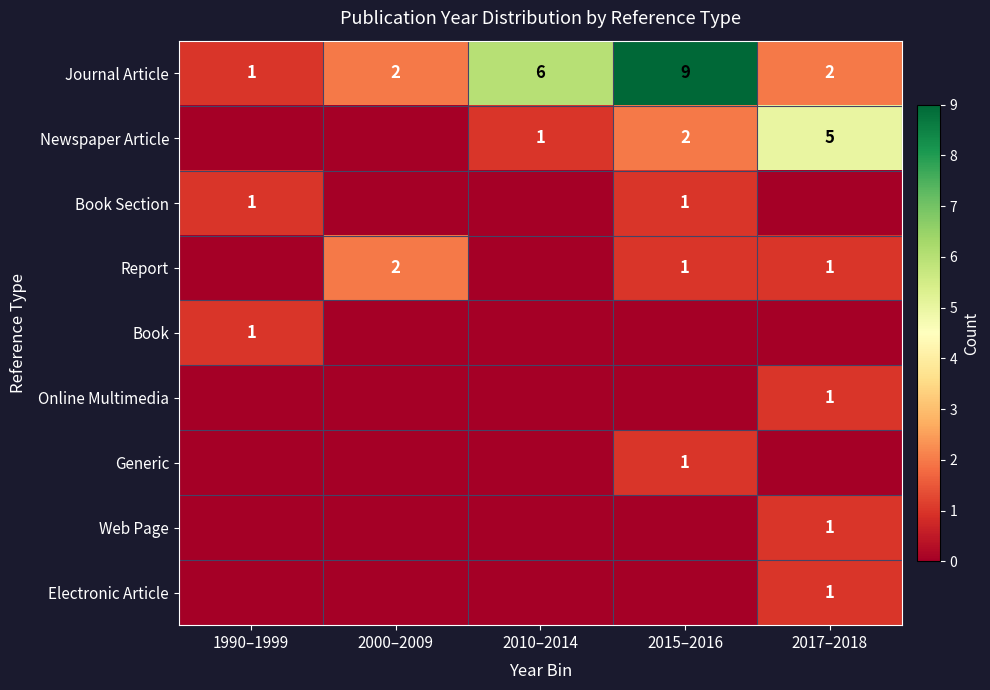

The Report series shows 1 at 2015–2016. True or false?

True